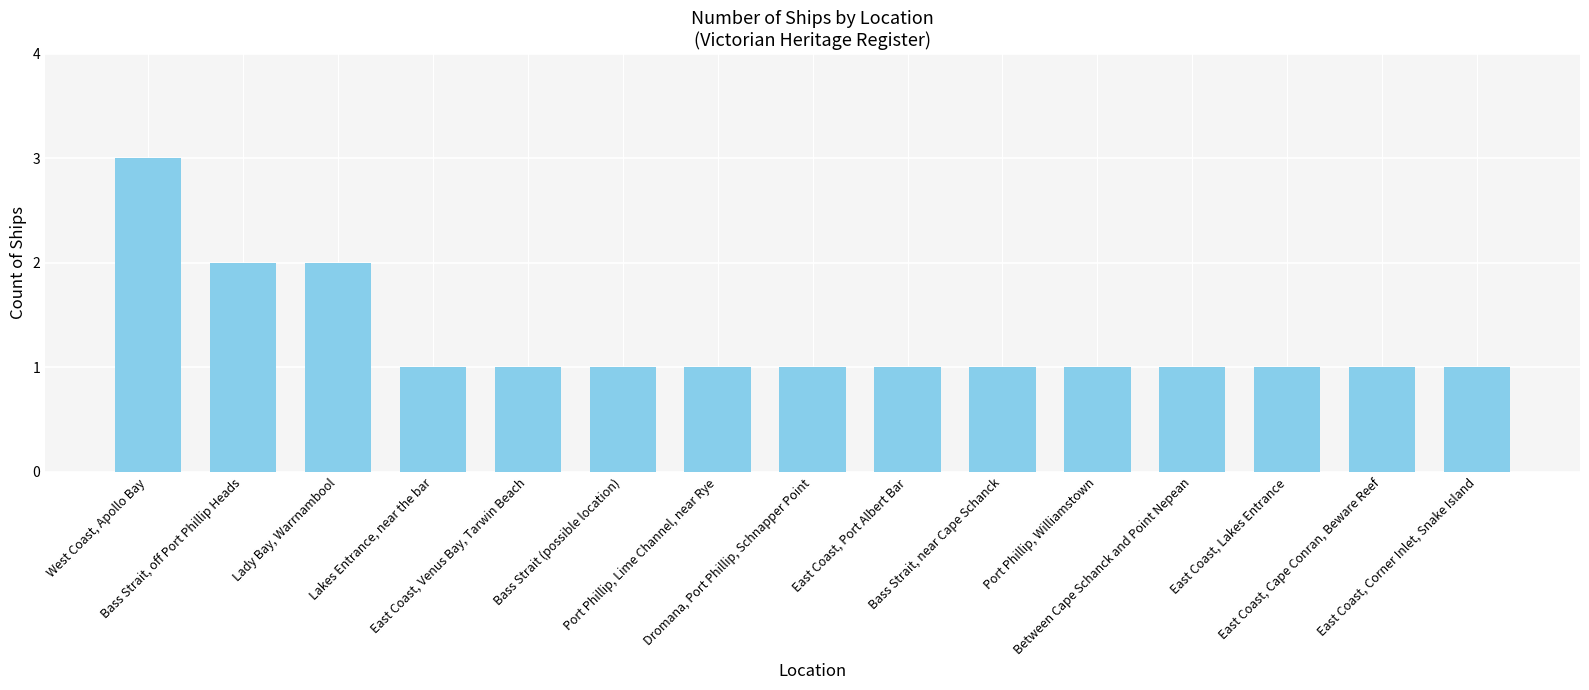

True or false: the data shows 3 at West Coast, Apollo Bay.

True